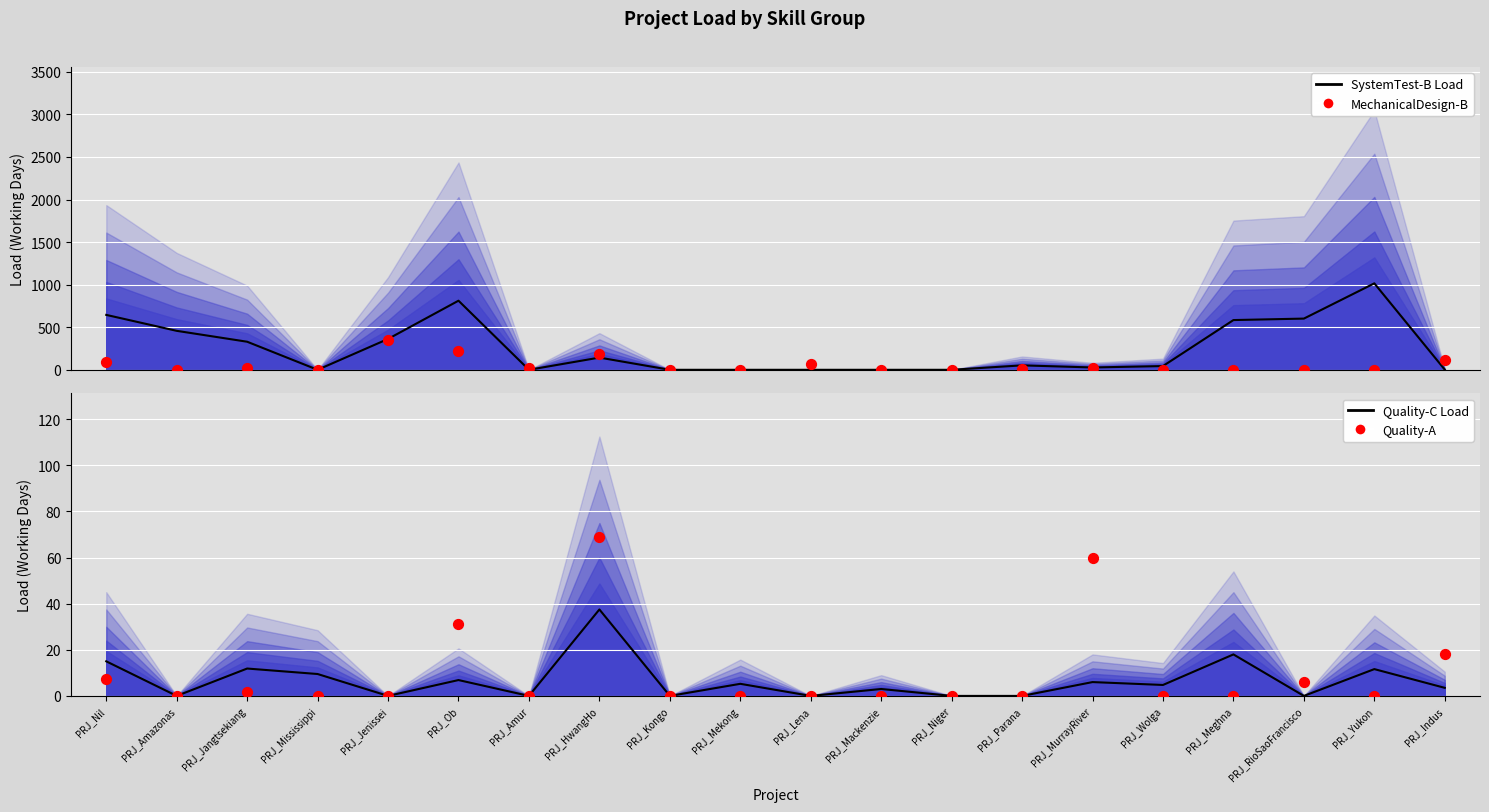

What is the total value across all series at PRJ_Ob?

1075.2